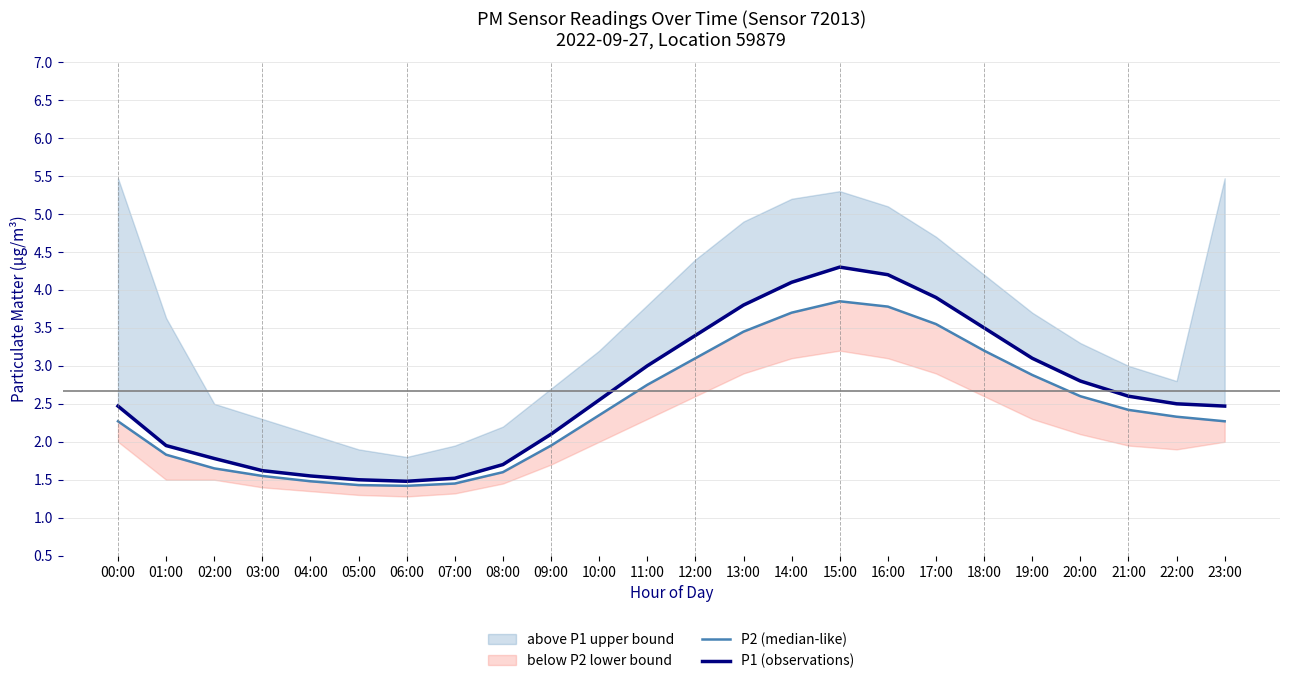

Which category has the lowest value in the P1 (observations) series?

06:00